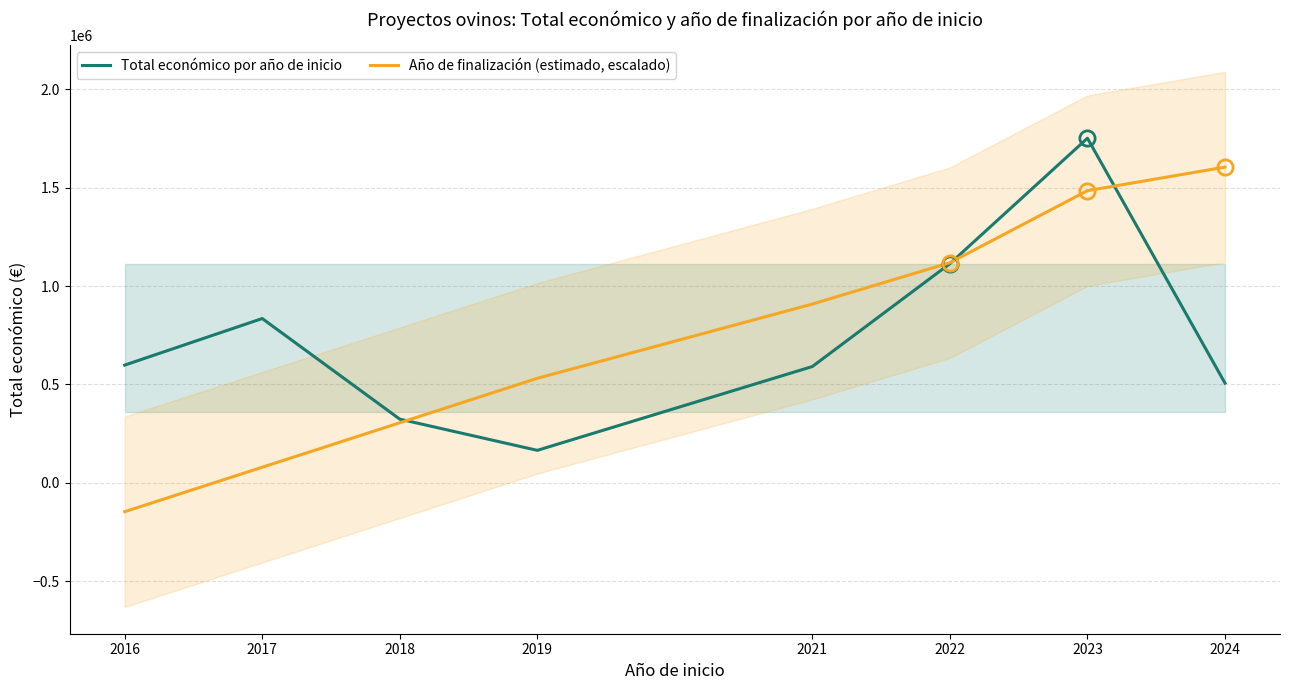

Which series has the largest range (max minus min)?

Año de finalización (estimado, escalado)